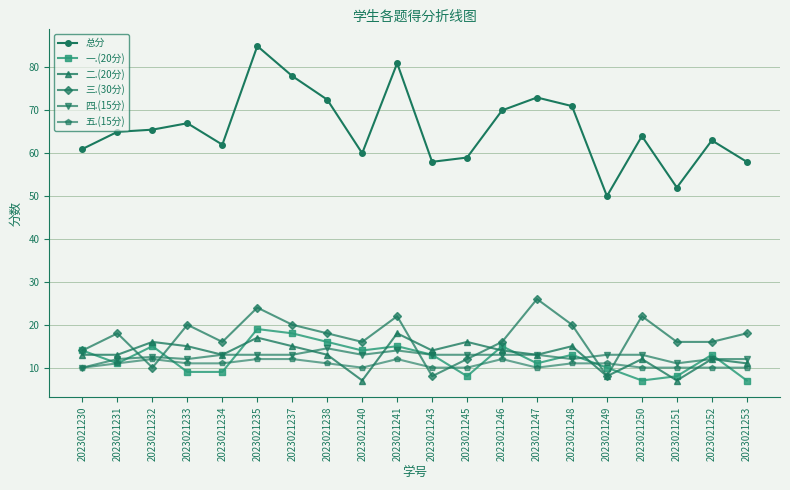

Reading left to right, what are all the values shown in this chart?

总分: 2023021230=61.0	2023021231=65.0	2023021232=65.5	2023021233=67.0	2023021234=62.0	2023021235=85.0	2023021237=78.0	2023021238=72.5	2023021240=60.0	2023021241=81.0	2023021243=58.0	2023021245=59.0	2023021246=70.0	2023021247=73.0	2023021248=71.0	2023021249=50.0	2023021250=64.0	2023021251=52.0	2023021252=63.0	2023021253=58.0
一.(20分): 2023021230=14.0	2023021231=11.0	2023021232=15.0	2023021233=9.0	2023021234=9.0	2023021235=19.0	2023021237=18.0	2023021238=16.0	2023021240=14.0	2023021241=15.0	2023021243=13.0	2023021245=8.0	2023021246=15.0	2023021247=11.0	2023021248=13.0	2023021249=10.0	2023021250=7.0	2023021251=8.0	2023021252=13.0	2023021253=7.0
二.(20分): 2023021230=13.0	2023021231=13.0	2023021232=16.0	2023021233=15.0	2023021234=13.0	2023021235=17.0	2023021237=15.0	2023021238=13.0	2023021240=7.0	2023021241=18.0	2023021243=14.0	2023021245=16.0	2023021246=14.0	2023021247=13.0	2023021248=15.0	2023021249=8.0	2023021250=12.0	2023021251=7.0	2023021252=12.0	2023021253=11.0
三.(30分): 2023021230=14.0	2023021231=18.0	2023021232=10.0	2023021233=20.0	2023021234=16.0	2023021235=24.0	2023021237=20.0	2023021238=18.0	2023021240=16.0	2023021241=22.0	2023021243=8.0	2023021245=12.0	2023021246=16.0	2023021247=26.0	2023021248=20.0	2023021249=8.0	2023021250=22.0	2023021251=16.0	2023021252=16.0	2023021253=18.0
四.(15分): 2023021230=10.0	2023021231=12.0	2023021232=12.5	2023021233=12.0	2023021234=13.0	2023021235=13.0	2023021237=13.0	2023021238=14.5	2023021240=13.0	2023021241=14.0	2023021243=13.0	2023021245=13.0	2023021246=13.0	2023021247=13.0	2023021248=12.0	2023021249=13.0	2023021250=13.0	2023021251=11.0	2023021252=12.0	2023021253=12.0
五.(15分): 2023021230=10.0	2023021231=11.0	2023021232=12.0	2023021233=11.0	2023021234=11.0	2023021235=12.0	2023021237=12.0	2023021238=11.0	2023021240=10.0	2023021241=12.0	2023021243=10.0	2023021245=10.0	2023021246=12.0	2023021247=10.0	2023021248=11.0	2023021249=11.0	2023021250=10.0	2023021251=10.0	2023021252=10.0	2023021253=10.0